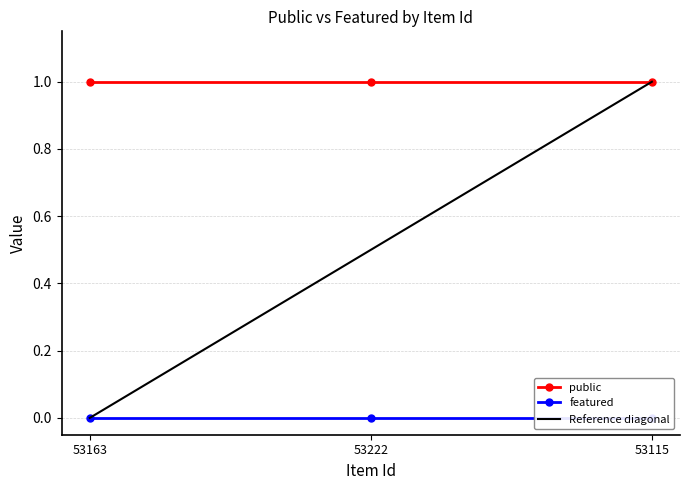

Which series has the largest total across all categories?

public